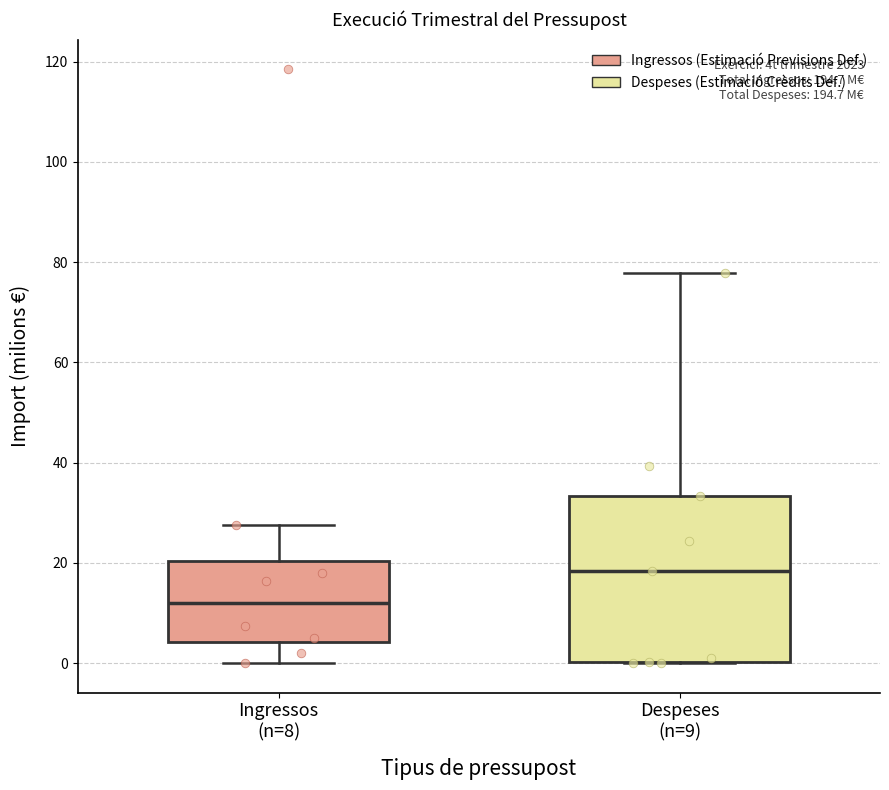

Which box is the tallest, from its lower edge to its upper edge?

Despeses (n=9)